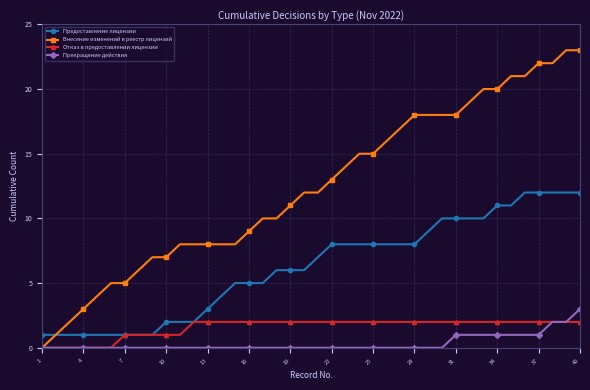

List the series in order of their peak value, lowest first.

Отказ в предоставлении лицензии, Прекращение действия, Предоставление лицензии, Внесение изменений в реестр лицензий